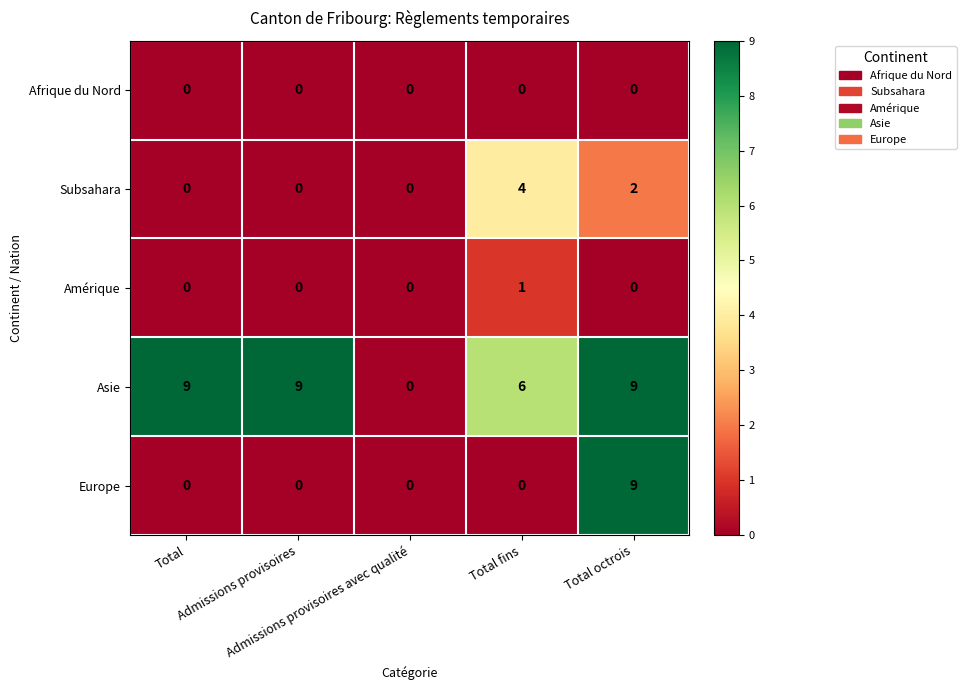

What is the greatest value displayed?

9